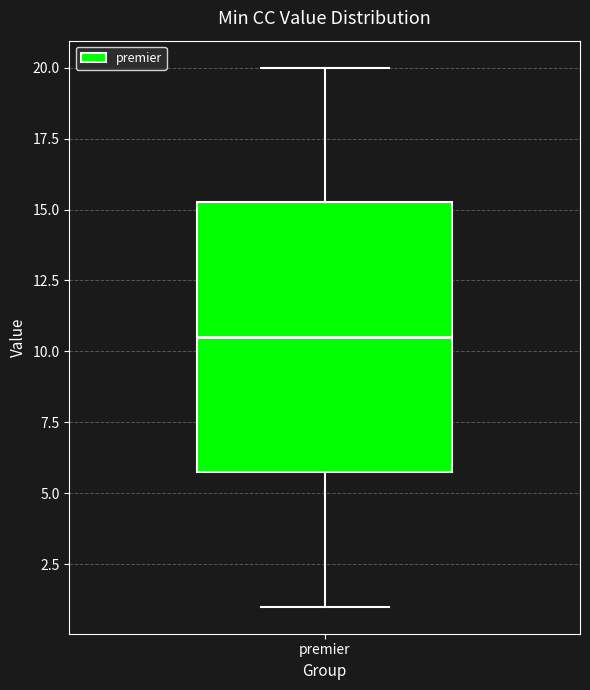

Transcribe this box plot: give where the median line is, the range the box spans, and where the two whiskers end, as read against the y-axis. The values are not printed on the chart, so give them approximately, as read against the axis.

median 10.5, box 6.0 to 15.5, whiskers 1.0 to 20.0